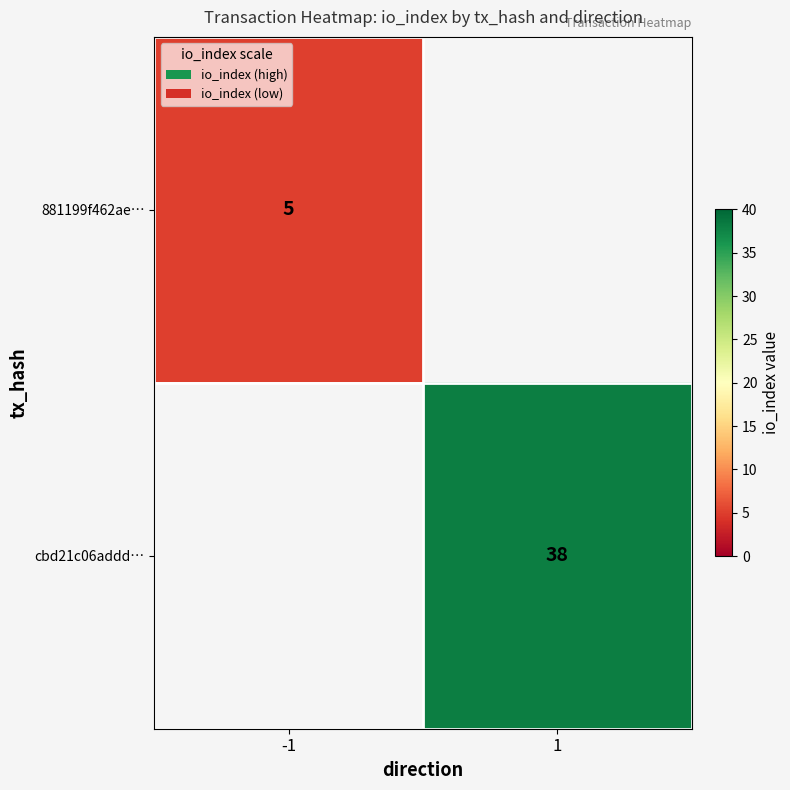

Is it true that cbd21c06addd… equals 38 at 1?

True